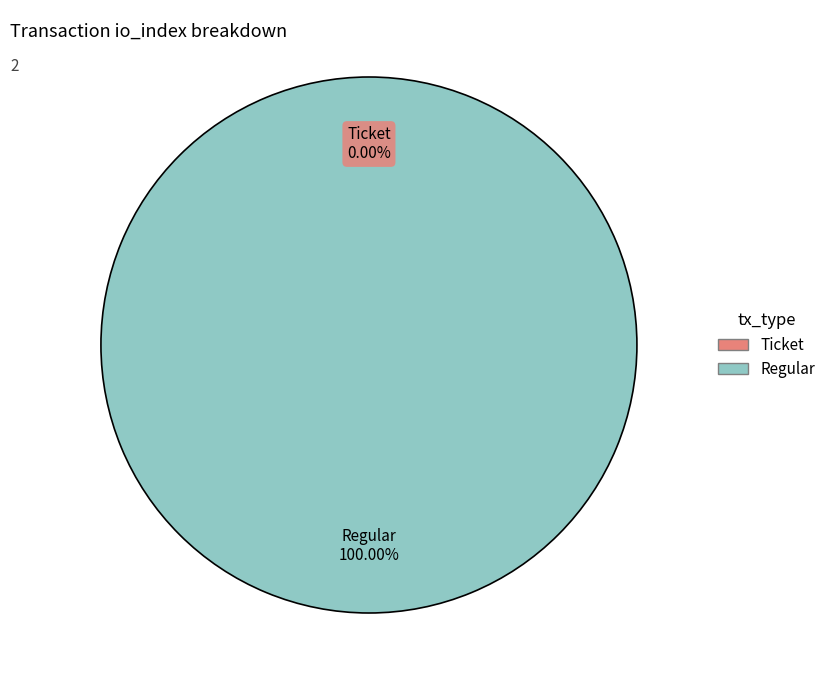

Is there a majority slice in this chart?

Yes